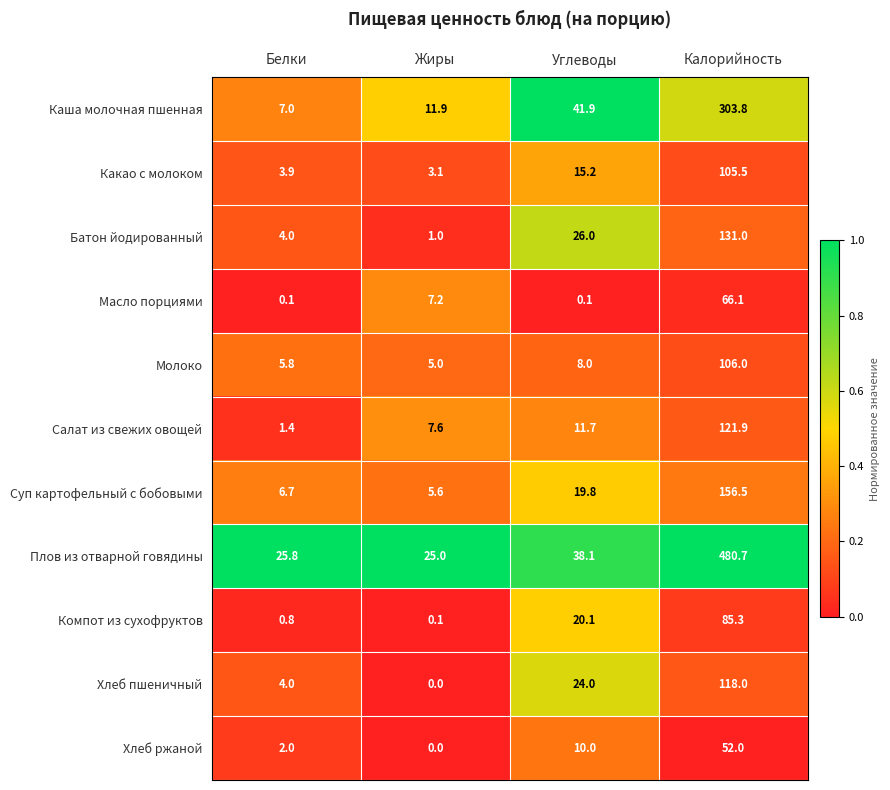

Which series has the largest total across all categories?

Плов из отварной говядины